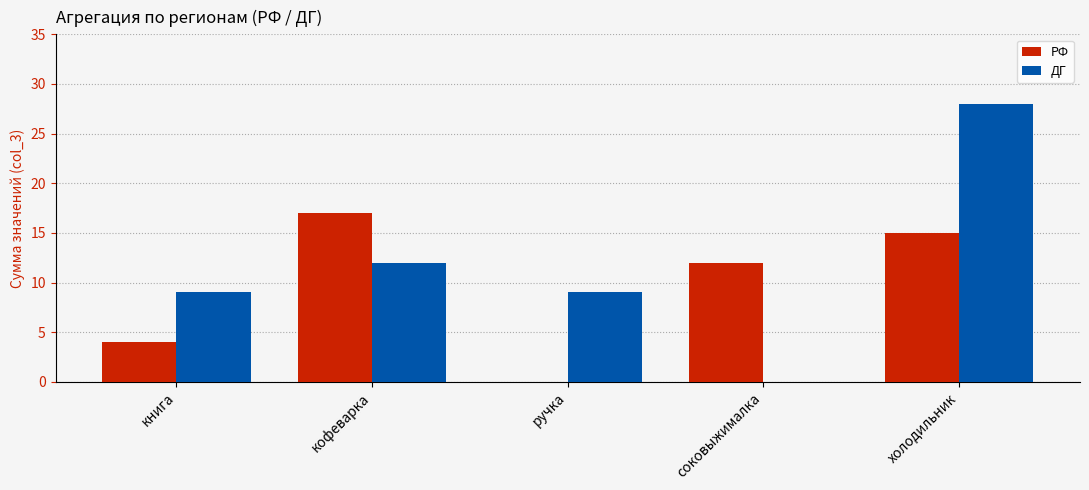

How many values in РФ are above zero?

4